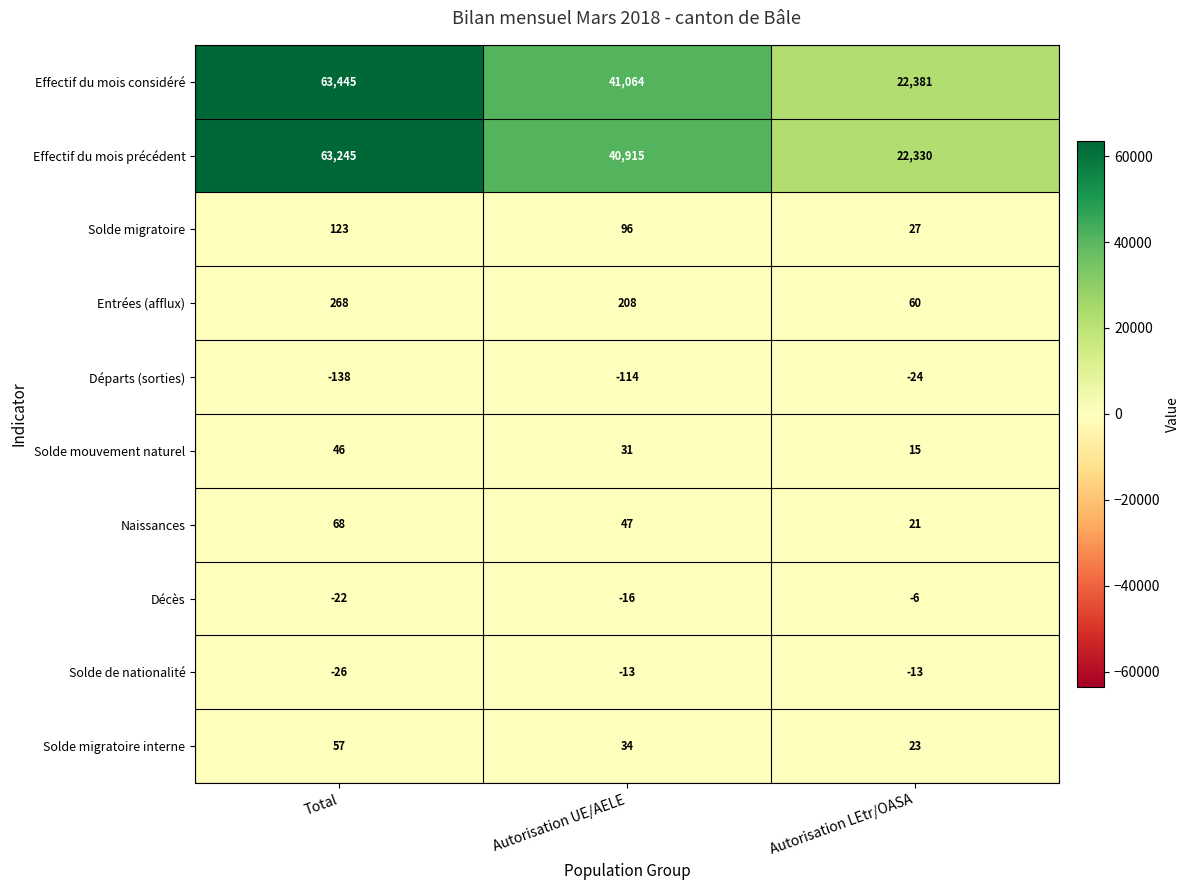

True or false: Effectif du mois précédent has a value of 29858 at Autorisation LEtr/OASA.

False